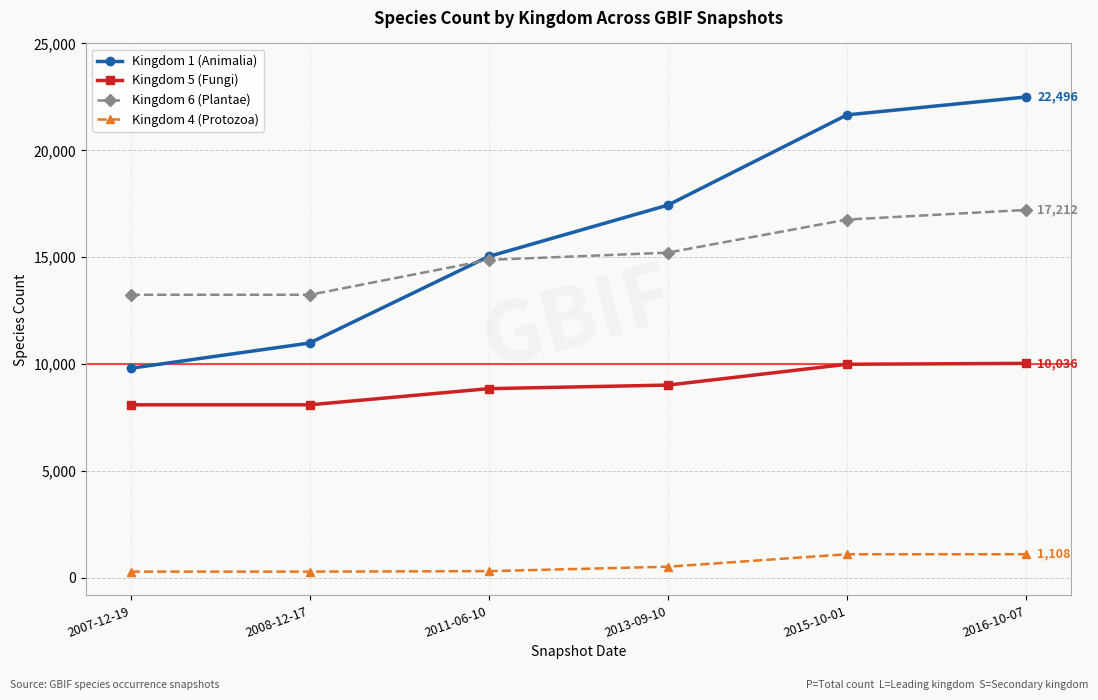

True or false: Kingdom 4 (Protozoa) and Kingdom 1 (Animalia) cross at least once.

False